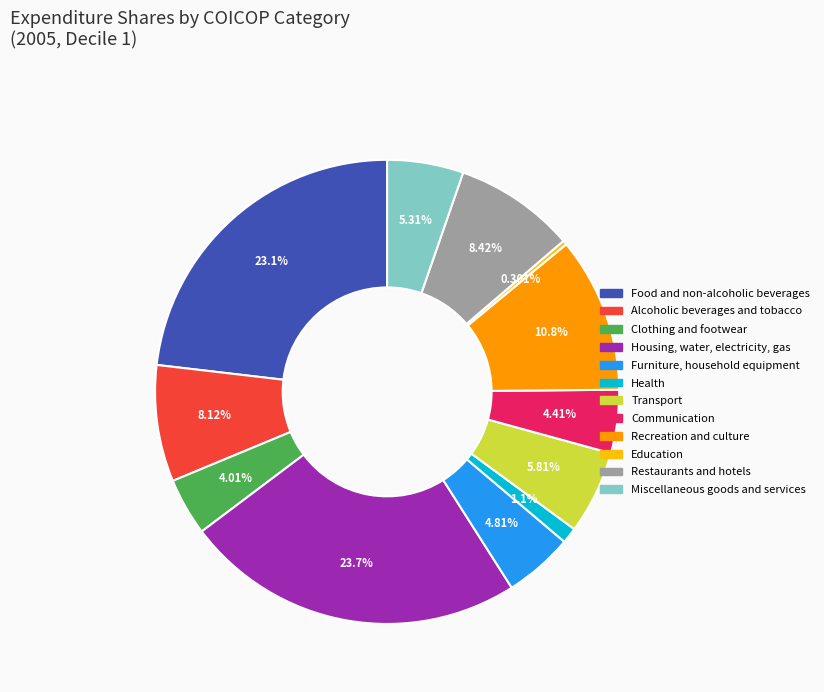

What percentage do Communication and Transport together represent?

10.2%